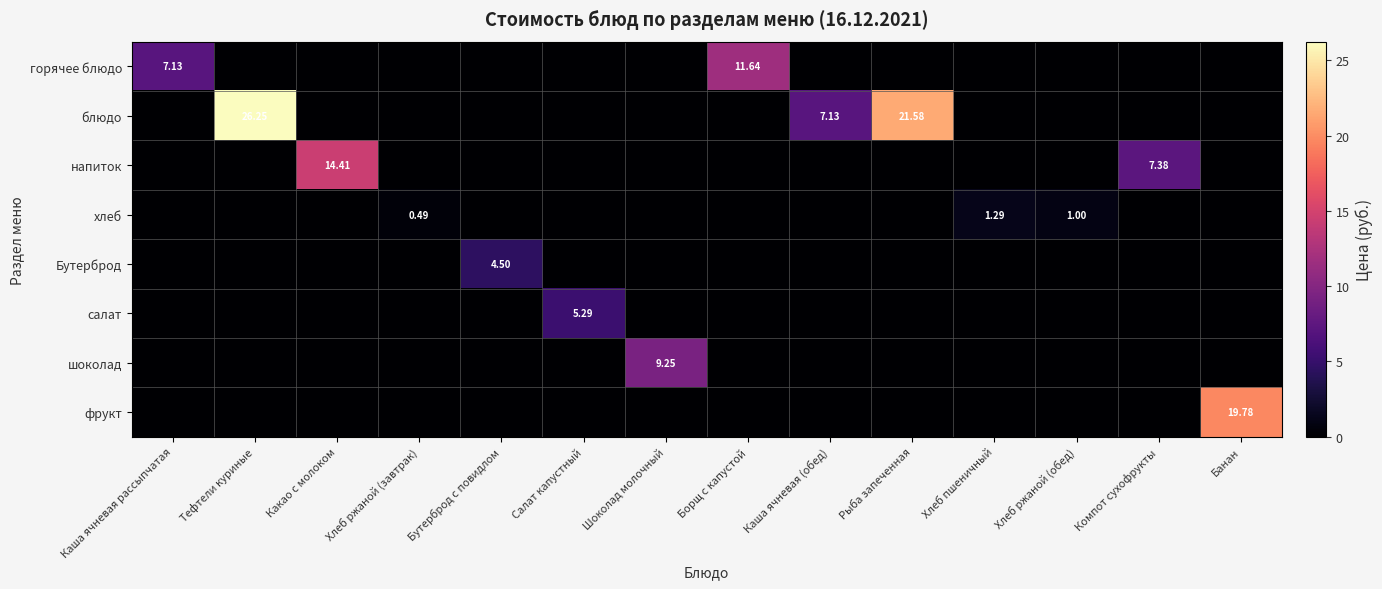

Between Борщ с капустой and Каша ячневая (обед), which series saw the biggest shift?

горячее блюдо